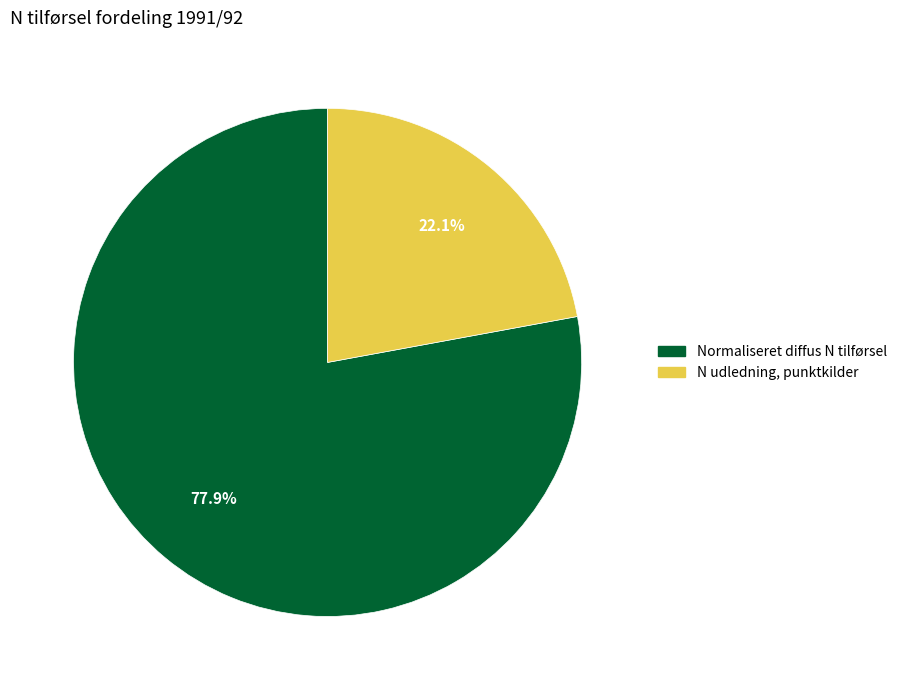

To the nearest percent, what is the average slice percentage?

50%